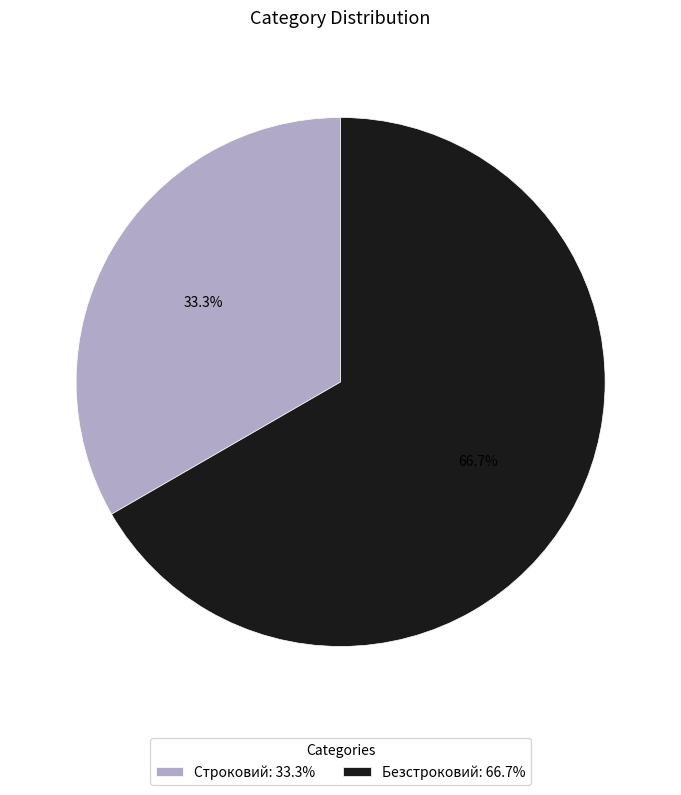

True or false: Безстроковий accounts for 67% of the total.

True